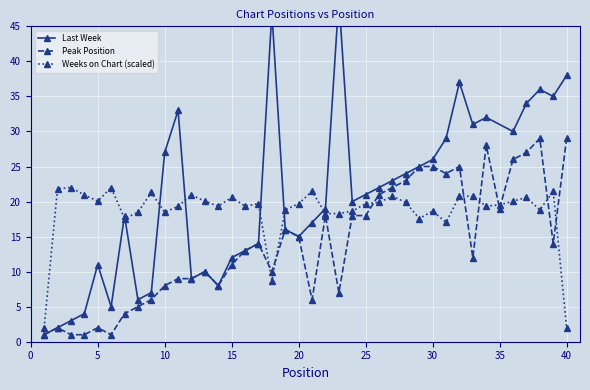

What is the lowest value of the Weeks on Chart (scaled) series?

2.0